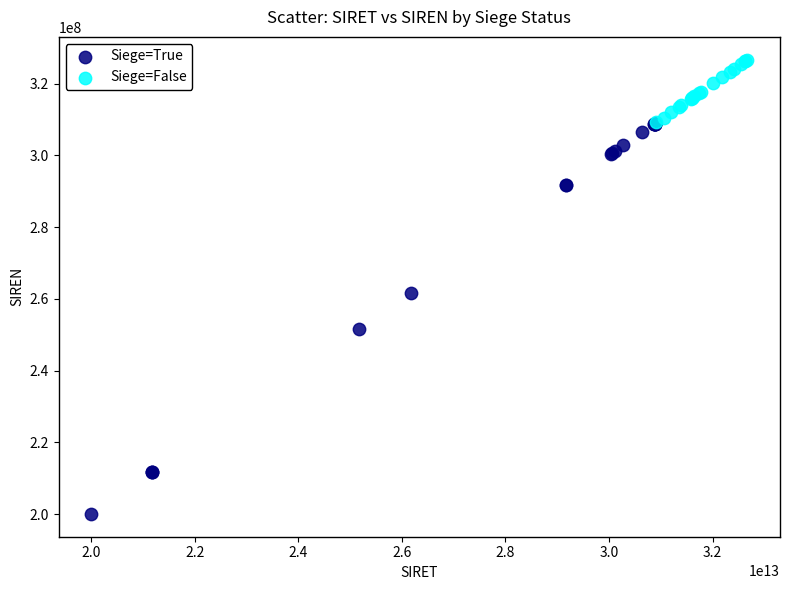

Which series contains the lowest Y value?

Siege=True